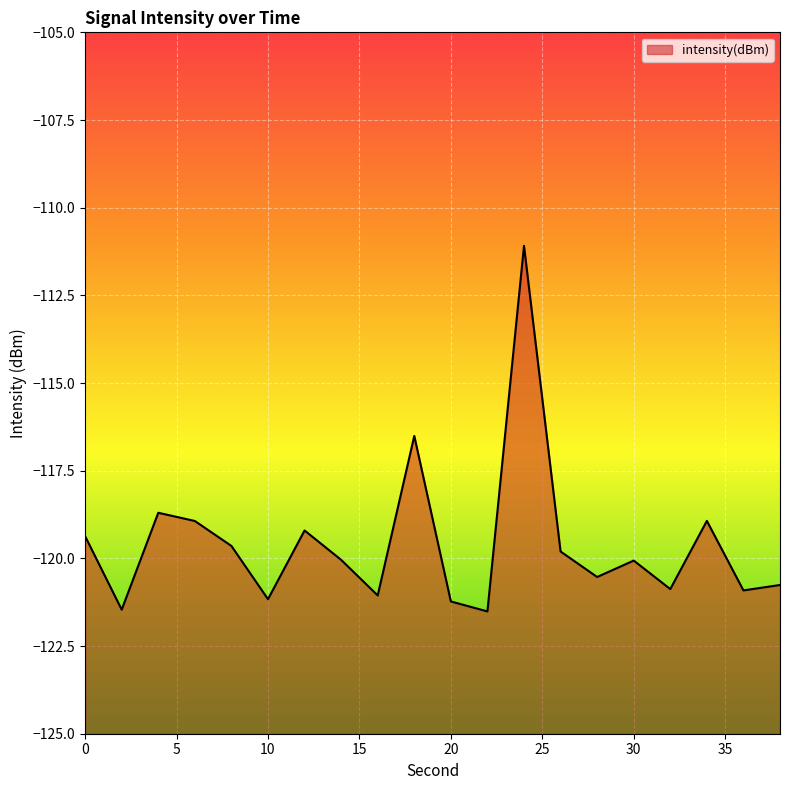

What is the difference between the second highest and second lowest values?

5.0